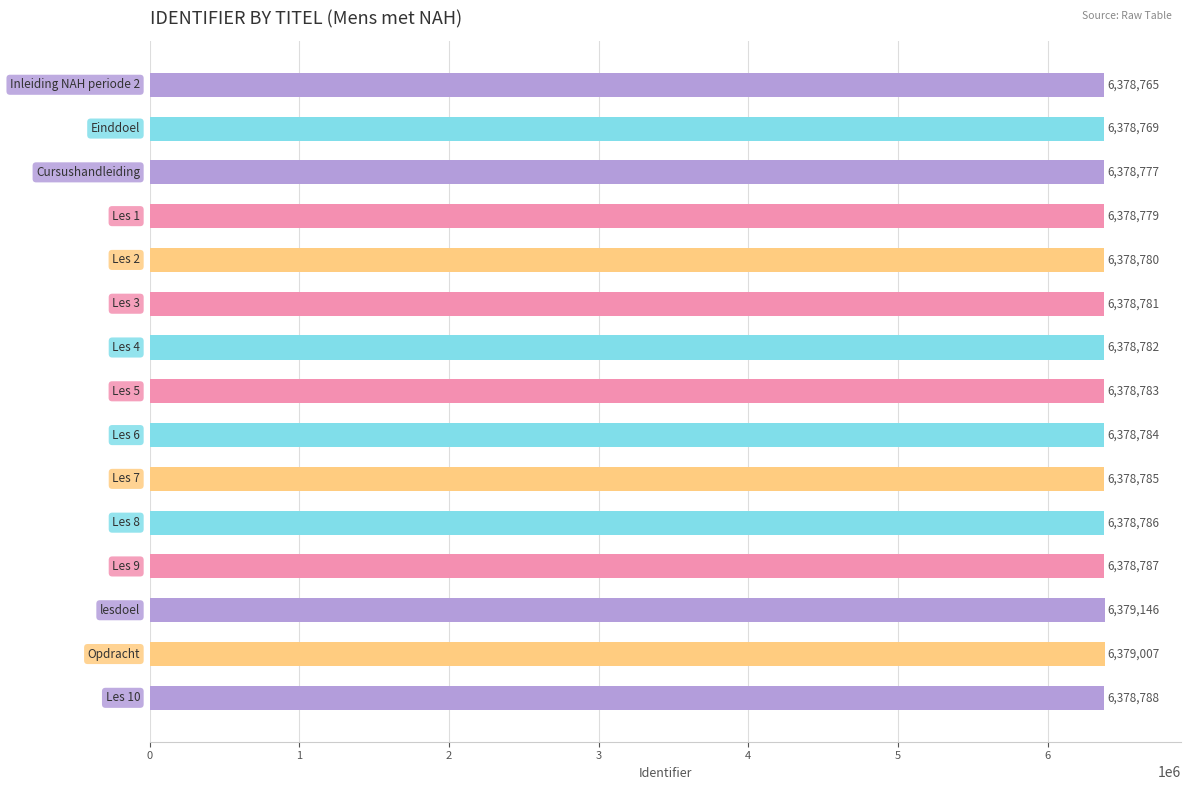

What is the value of the 9th bar from the top?

6378784